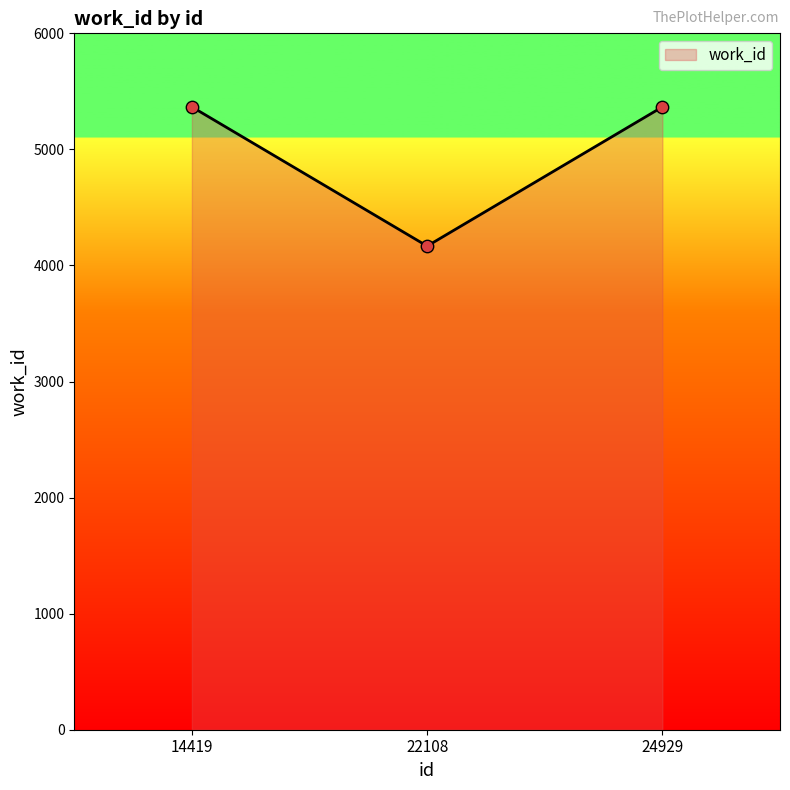

Which has a higher value, 24929 or 22108?

24929